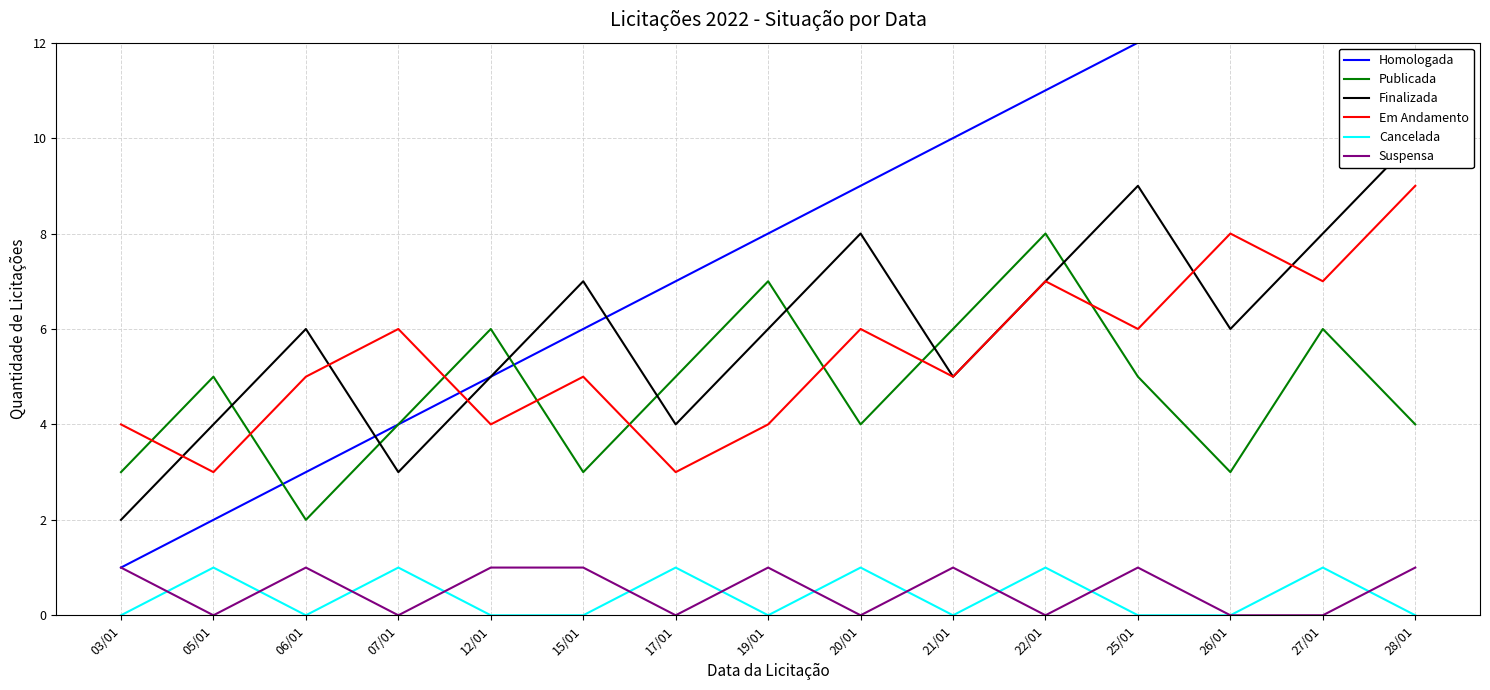

Which series has the largest total across all categories?

Homologada